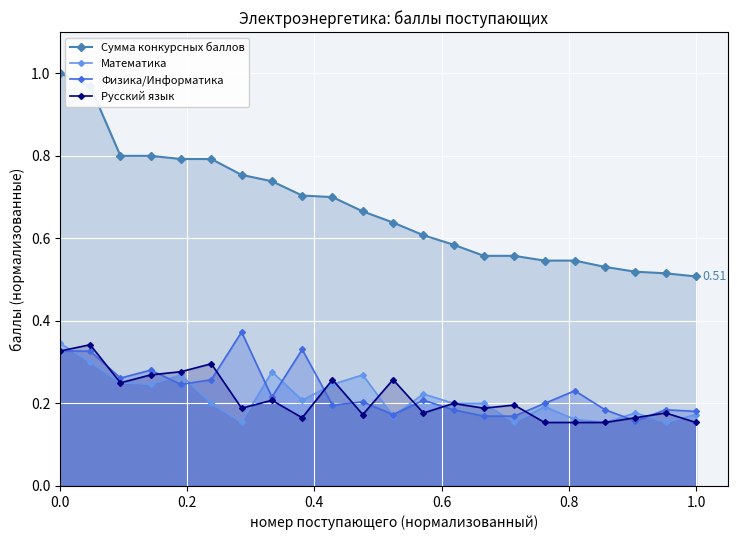

At how many categories does at least one series exceed 0?

22